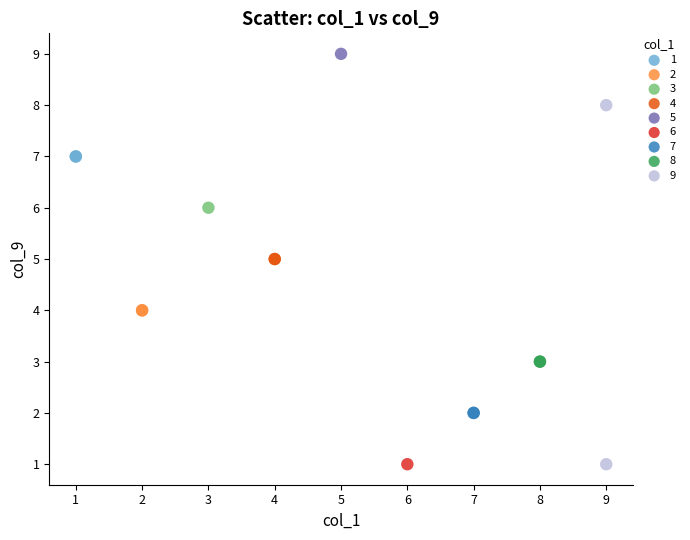

What are all the series names shown in the legend?

1, 2, 3, 4, 5, 6, 7, 8, 9